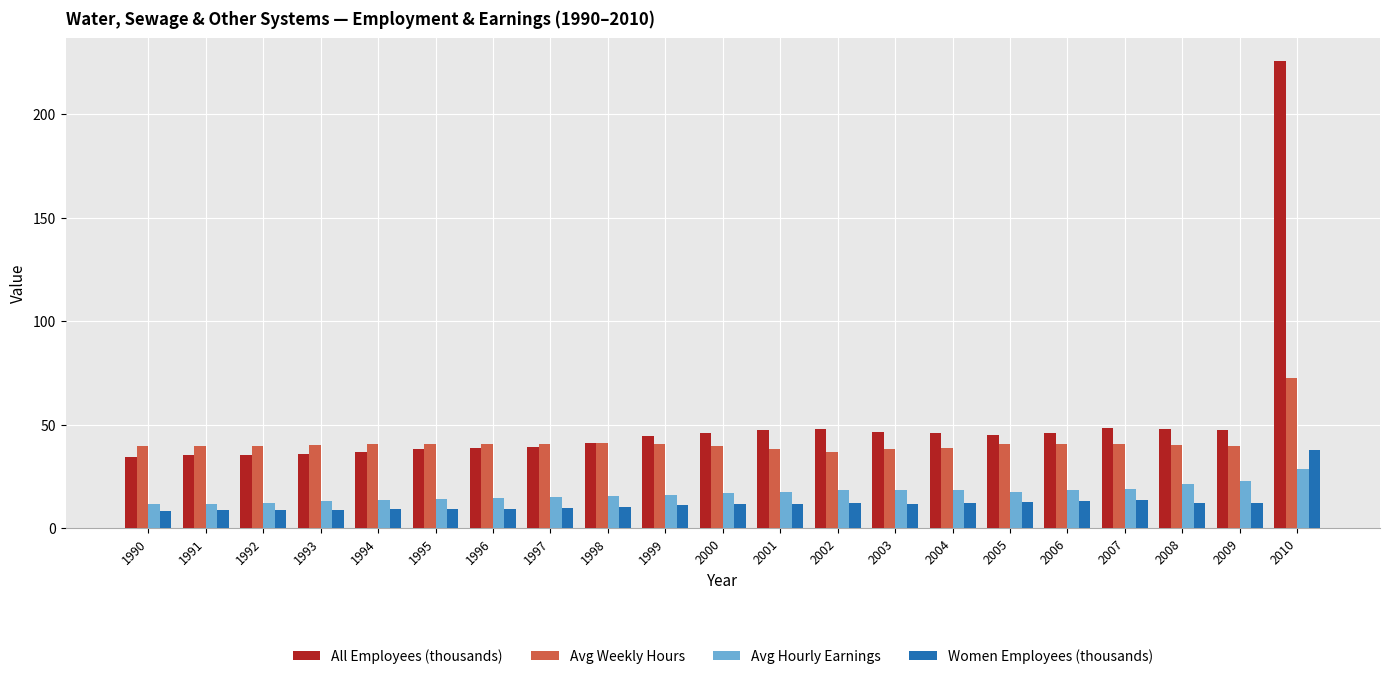

Which series has the largest range (max minus min)?

All Employees (thousands)